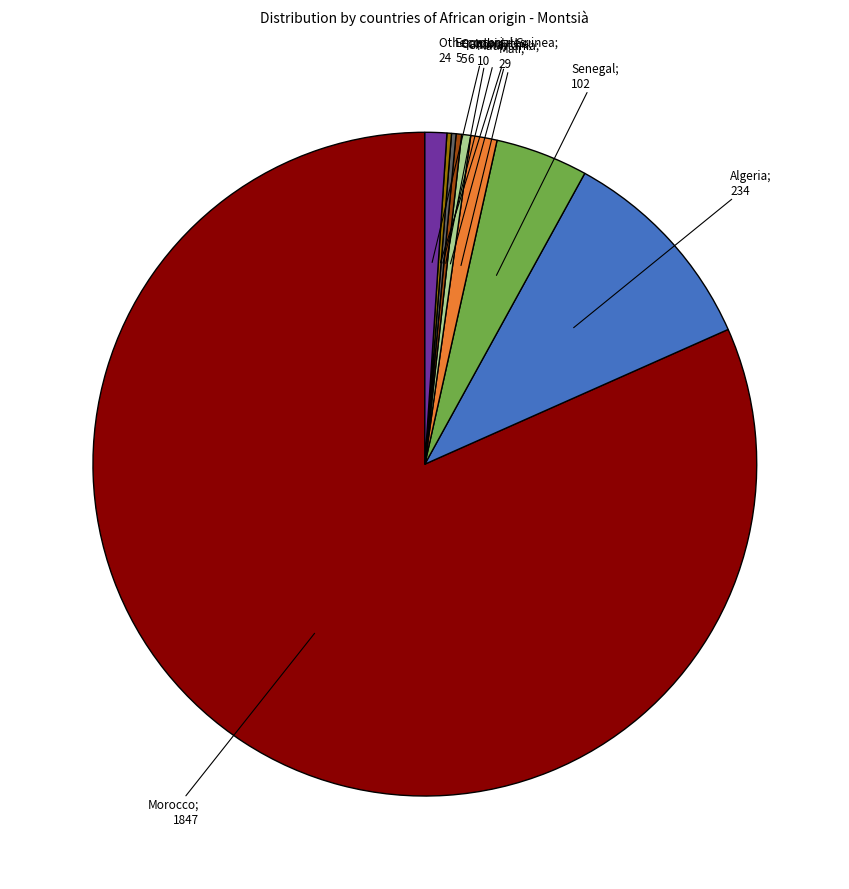

Does any single category account for the majority?

Yes